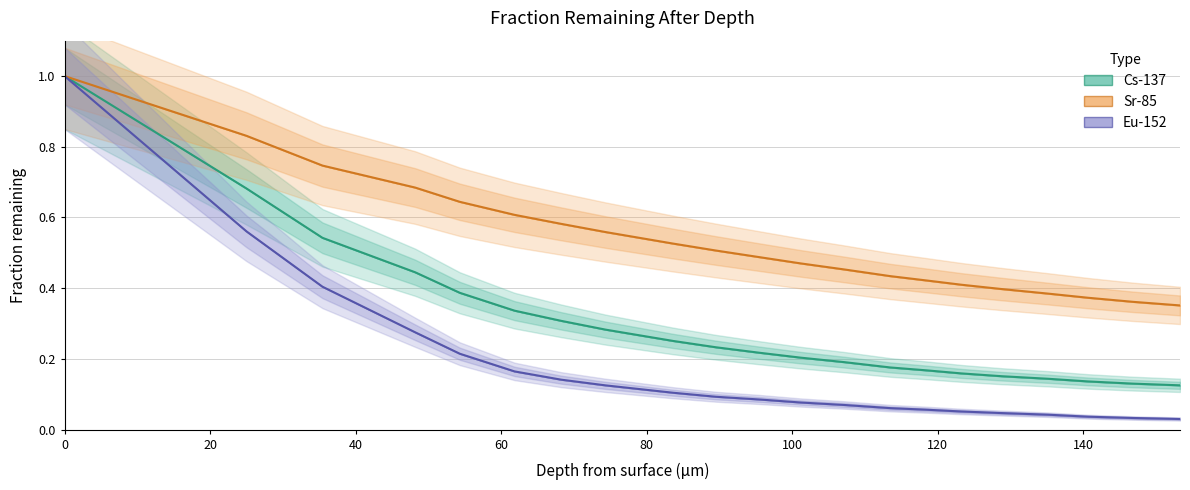

How many categories are shown in the chart?

21